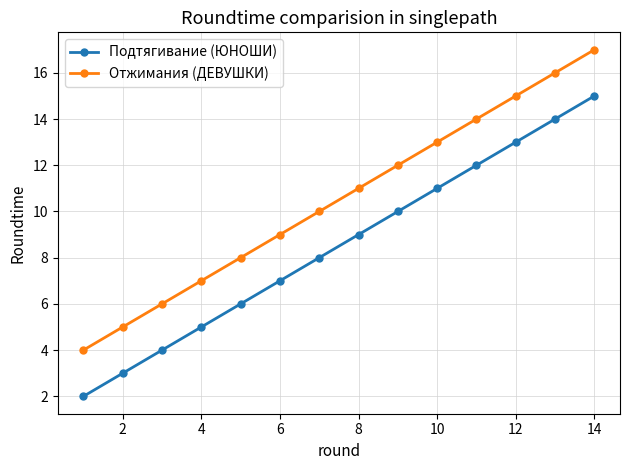

What is the value of the Отжимания (ДЕВУШКИ) point at the 4th from the left?

7